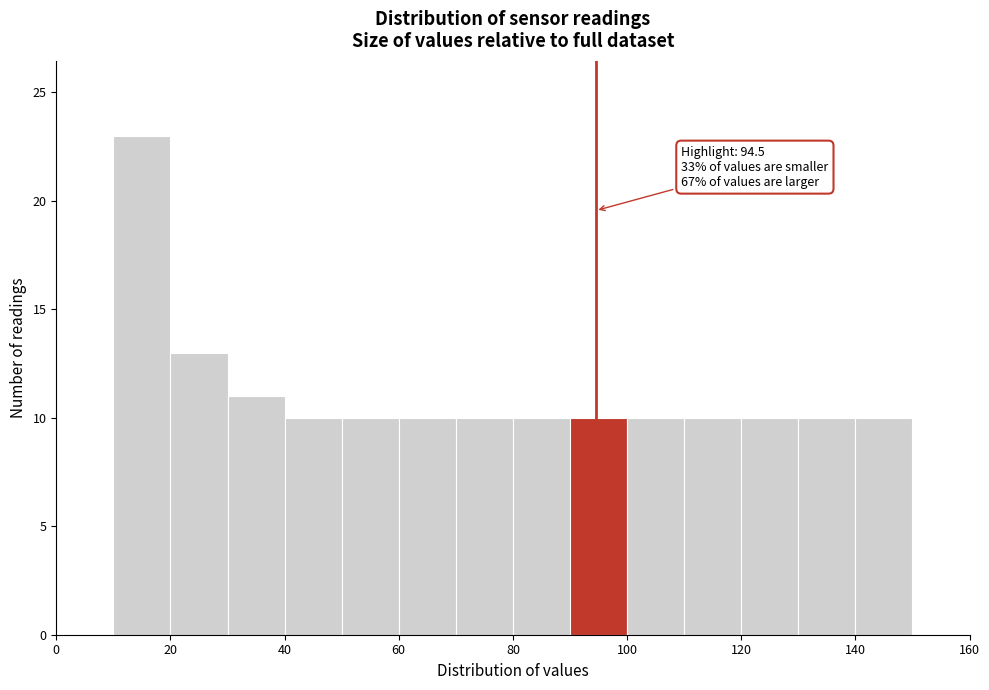

Over which range of the x-axis is the bar tallest?

10 to 20